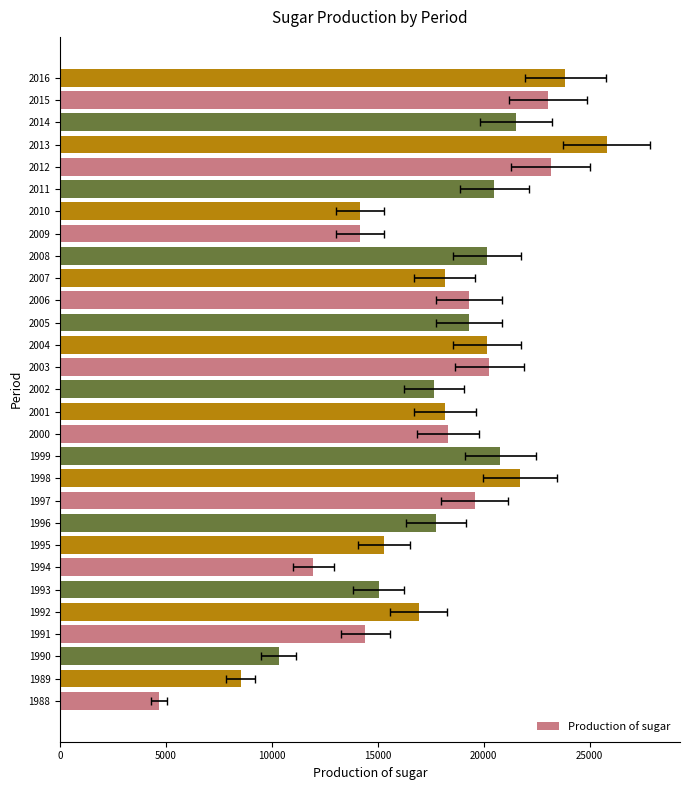

Where is the data nearest to the value 15229?

1995